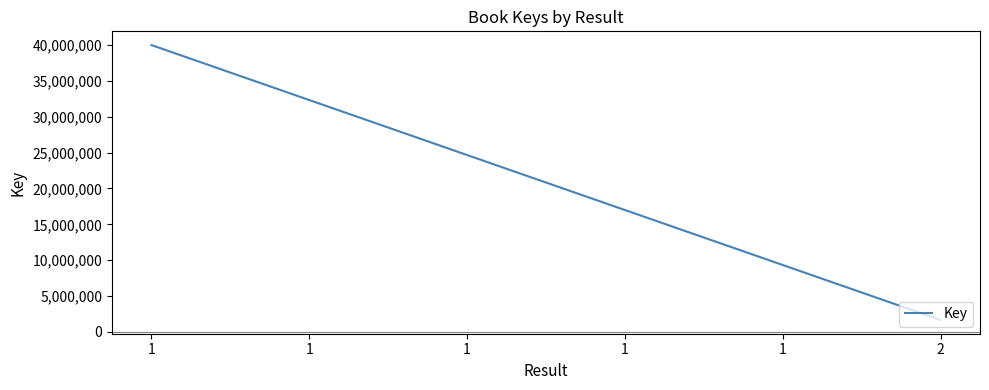

Does the chart have visible grid lines?

No